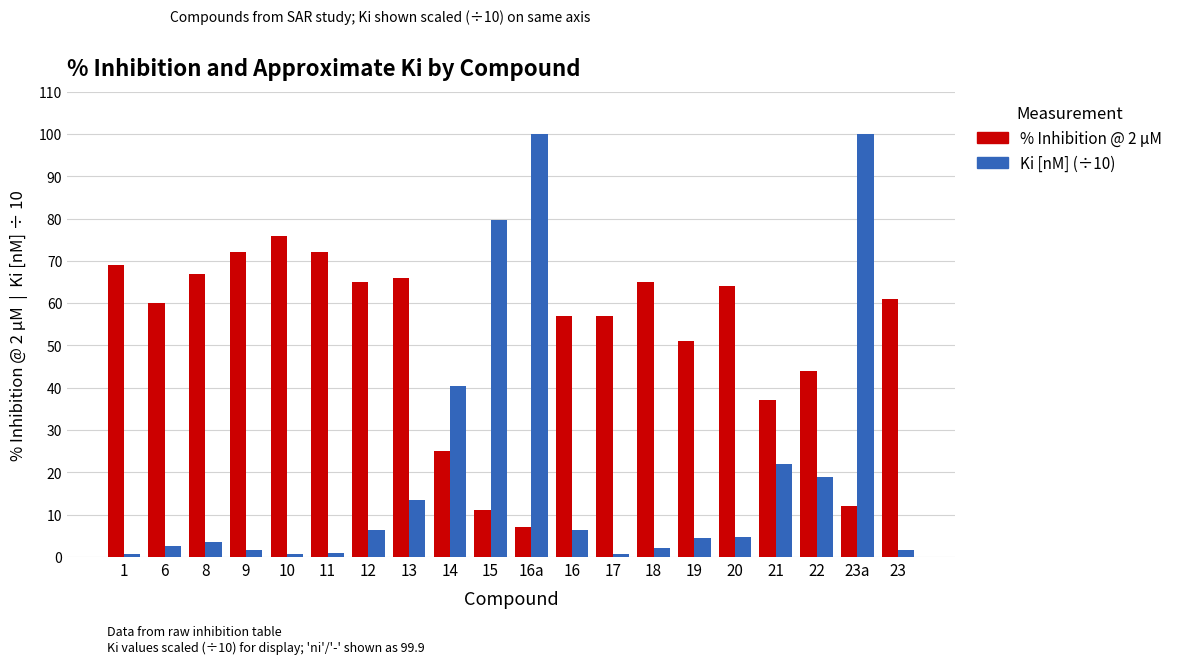

Are the bars horizontal?

No